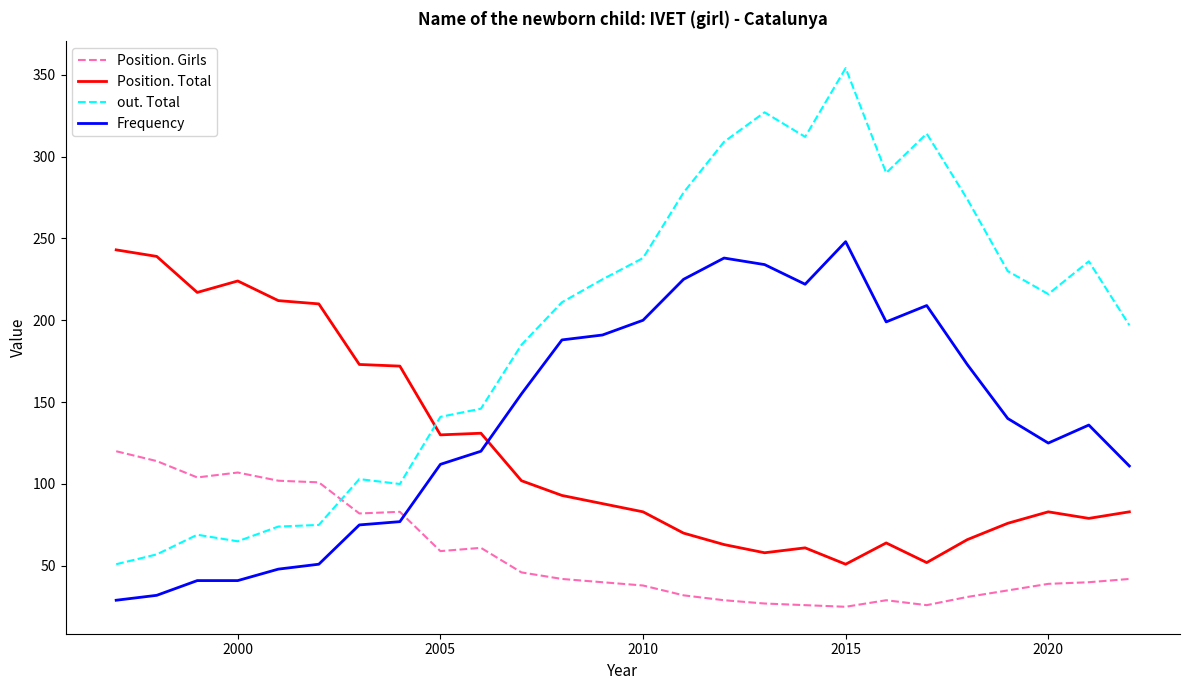

What is the maximum value for Frequency?

248